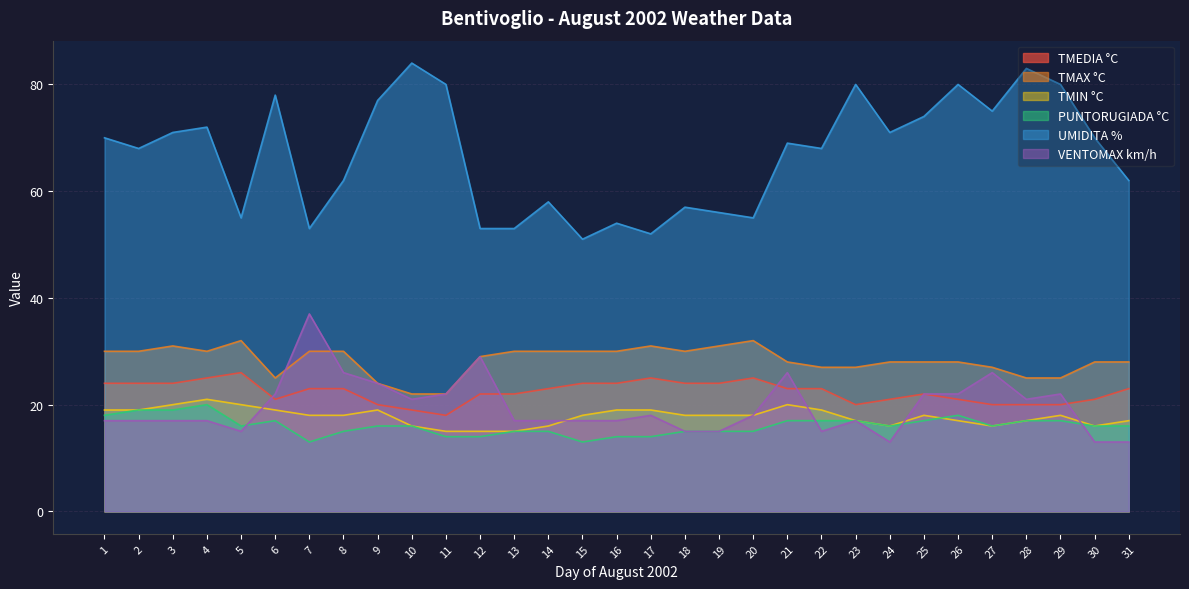

Reading right to left, list all the values displayed in this chart.

TMEDIA °C: 23	21	20	20	20	21	22	21	20	23	23	25	24	24	25	24	24	23	22	22	18	19	20	23	23	21	26	25	24	24	24
TMAX °C: 28	28	25	25	27	28	28	28	27	27	28	32	31	30	31	30	30	30	30	29	22	22	24	30	30	25	32	30	31	30	30
TMIN °C: 17	16	18	17	16	17	18	16	17	19	20	18	18	18	19	19	18	16	15	15	15	16	19	18	18	19	20	21	20	19	19
PUNTORUGIADA °C: 16	16	17	17	16	18	17	16	17	17	17	15	15	15	14	14	13	15	15	14	14	16	16	15	13	17	16	20	19	19	18
UMIDITA %: 62	70	80	83	75	80	74	71	80	68	69	55	56	57	52	54	51	58	53	53	80	84	77	62	53	78	55	72	71	68	70
VENTOMAX km/h: 13	13	22	21	26	22	22	13	17	15	26	18	15	15	18	17	17	17	17	29	22	21	24	26	37	22	15	17	17	17	17